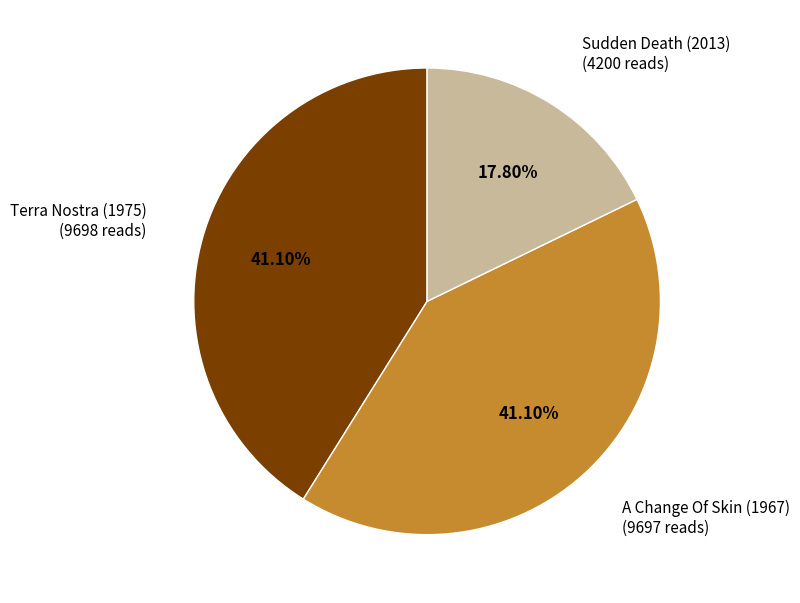

Does any single category account for the majority?

No